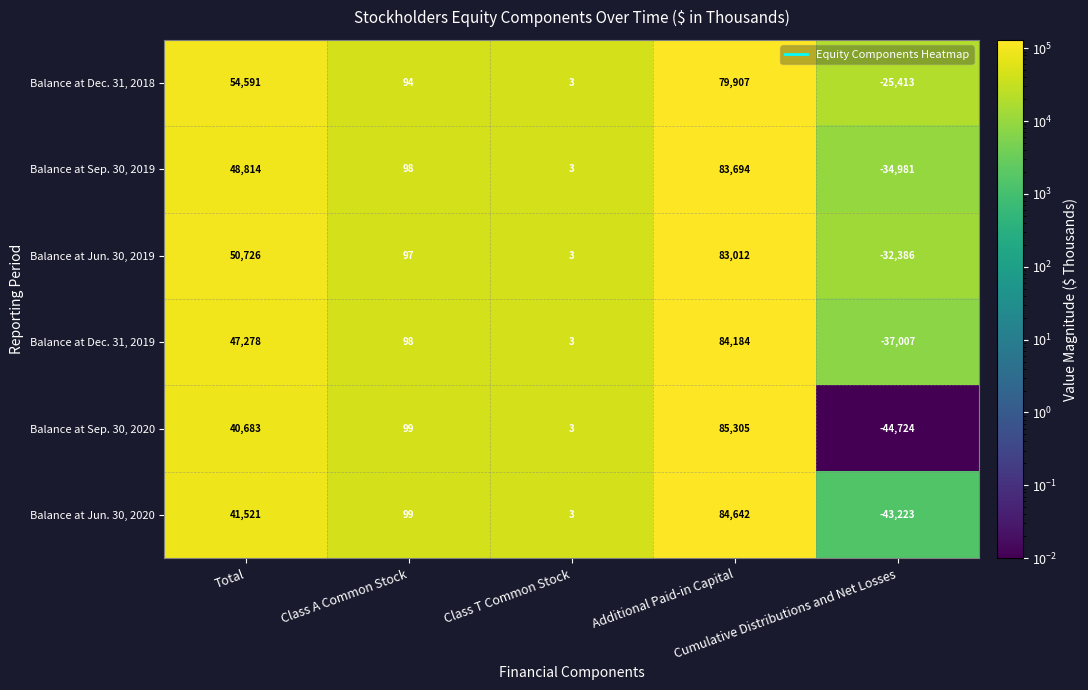

Which series has the largest total across all categories?

Balance at Dec. 31, 2018